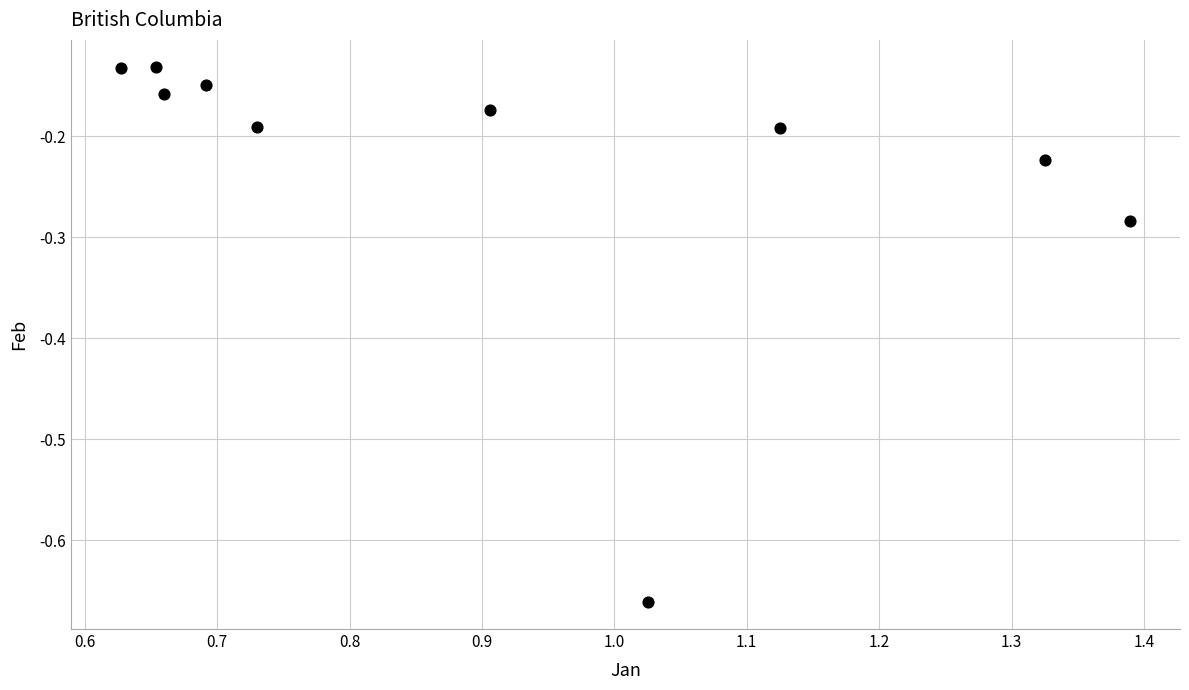

What is the range of X values (max minus min)?

0.8